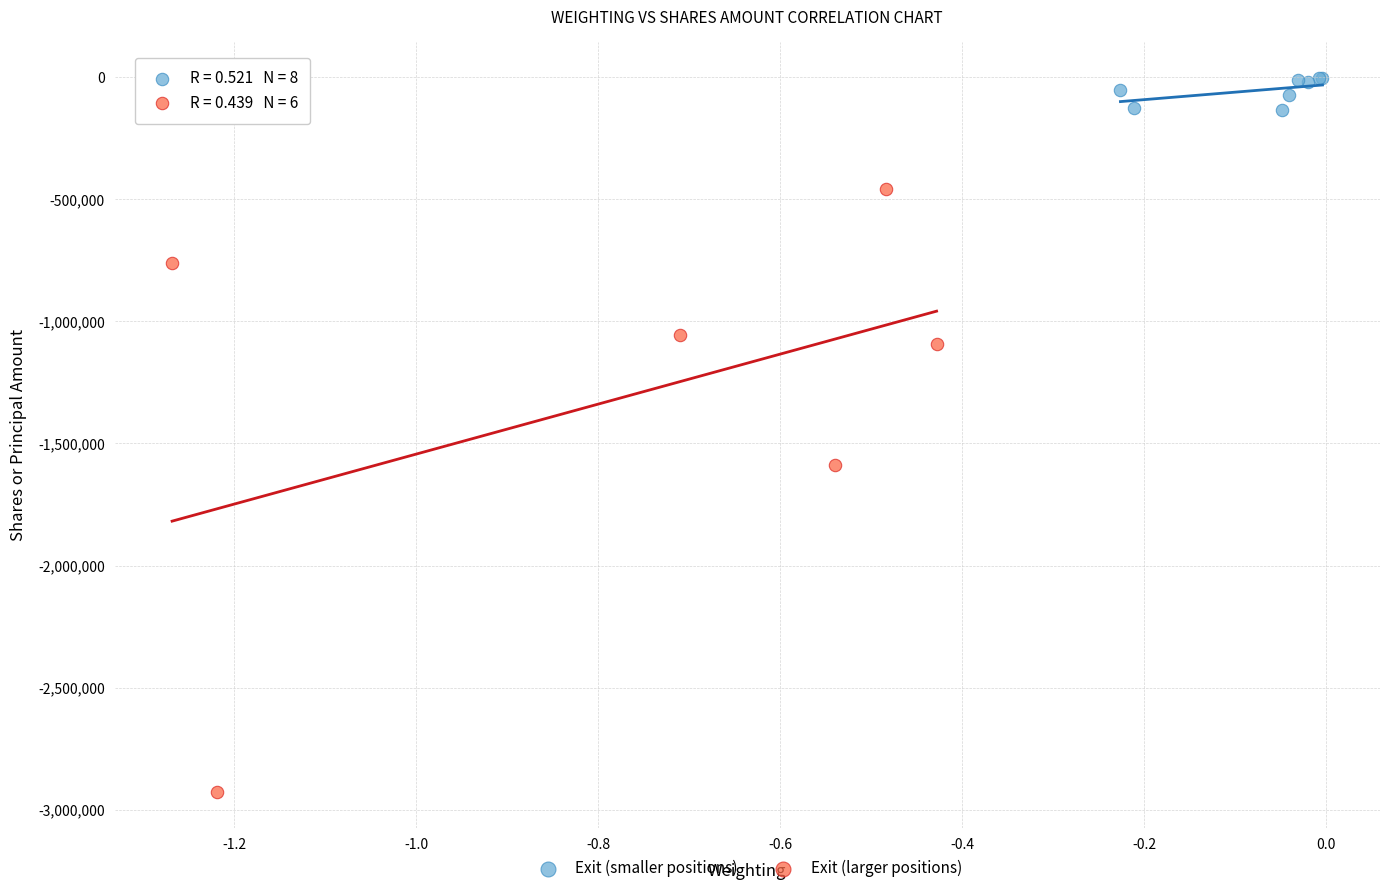

Which series reaches the maximum Y coordinate?

Exit (smaller positions)